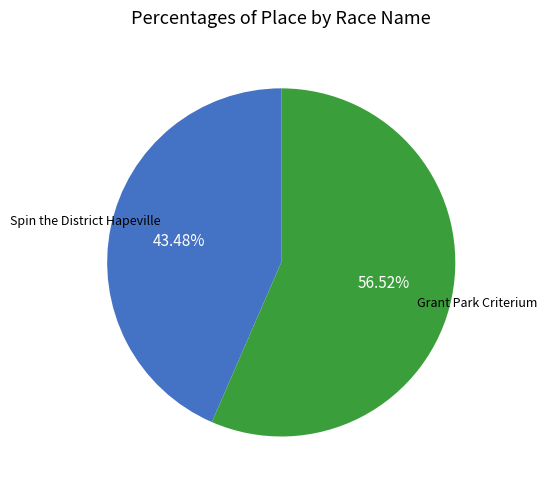

Which slice is the largest?

Grant Park Criterium